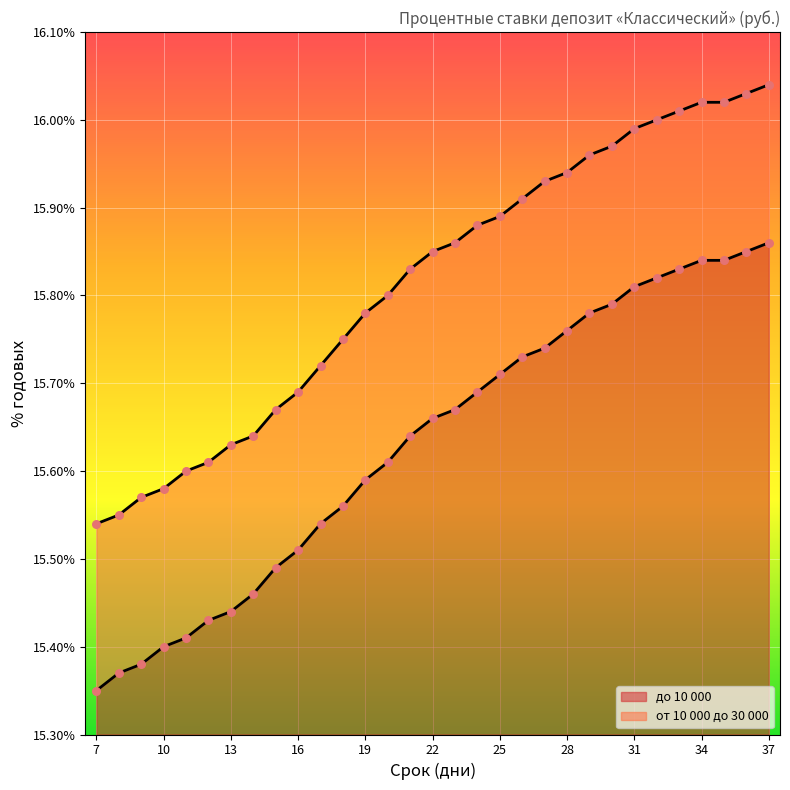

At which category is the sum across all series the highest?

37